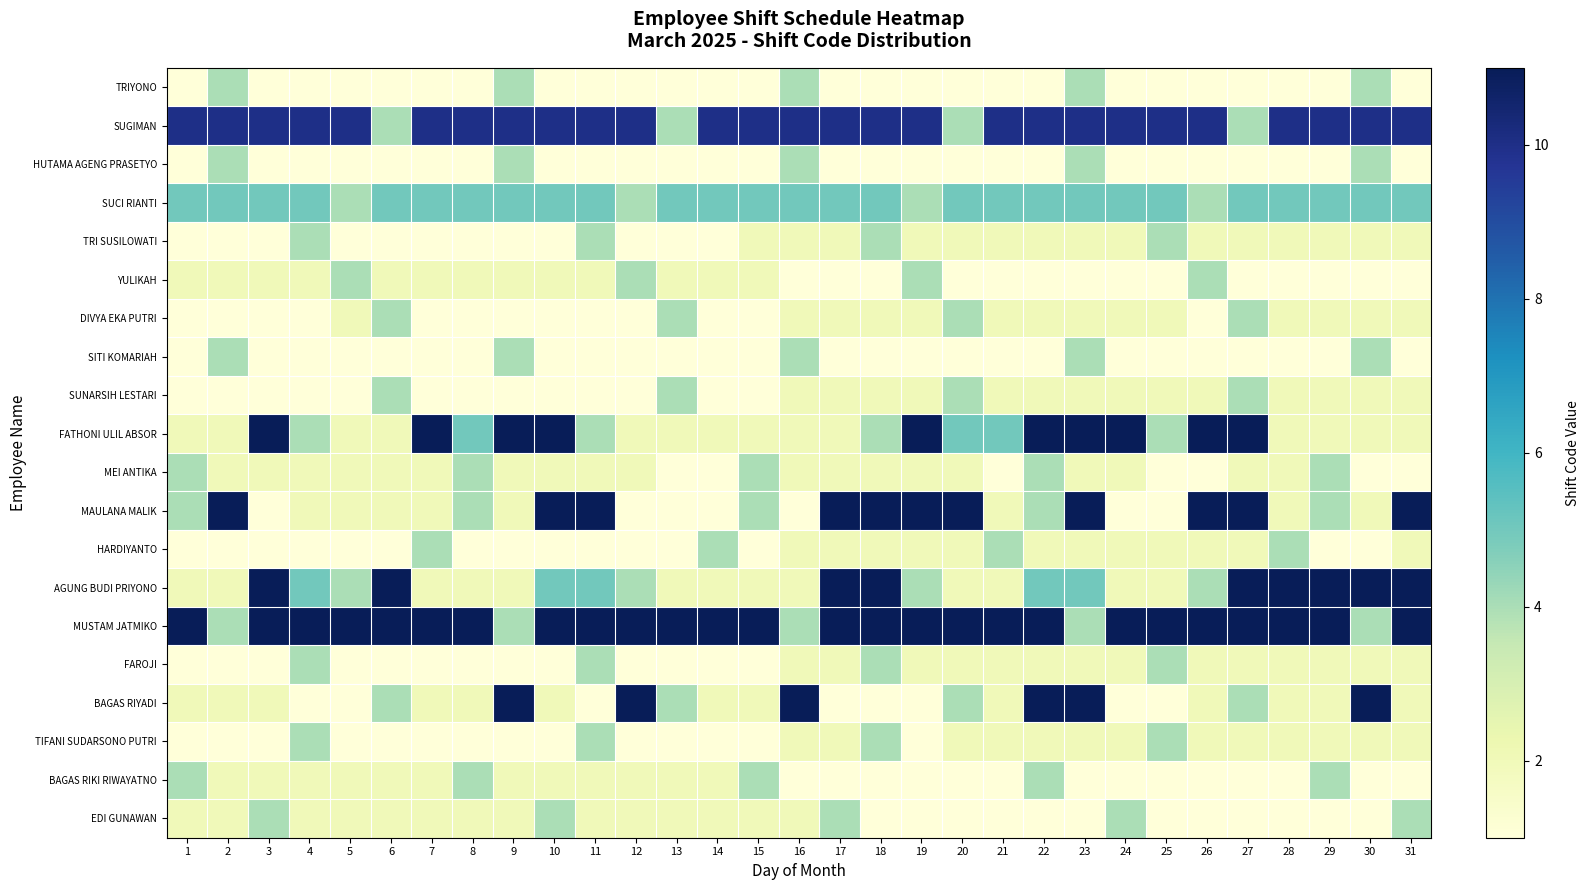

Which series has the largest total across all categories?

MUSTAM JATMIKO